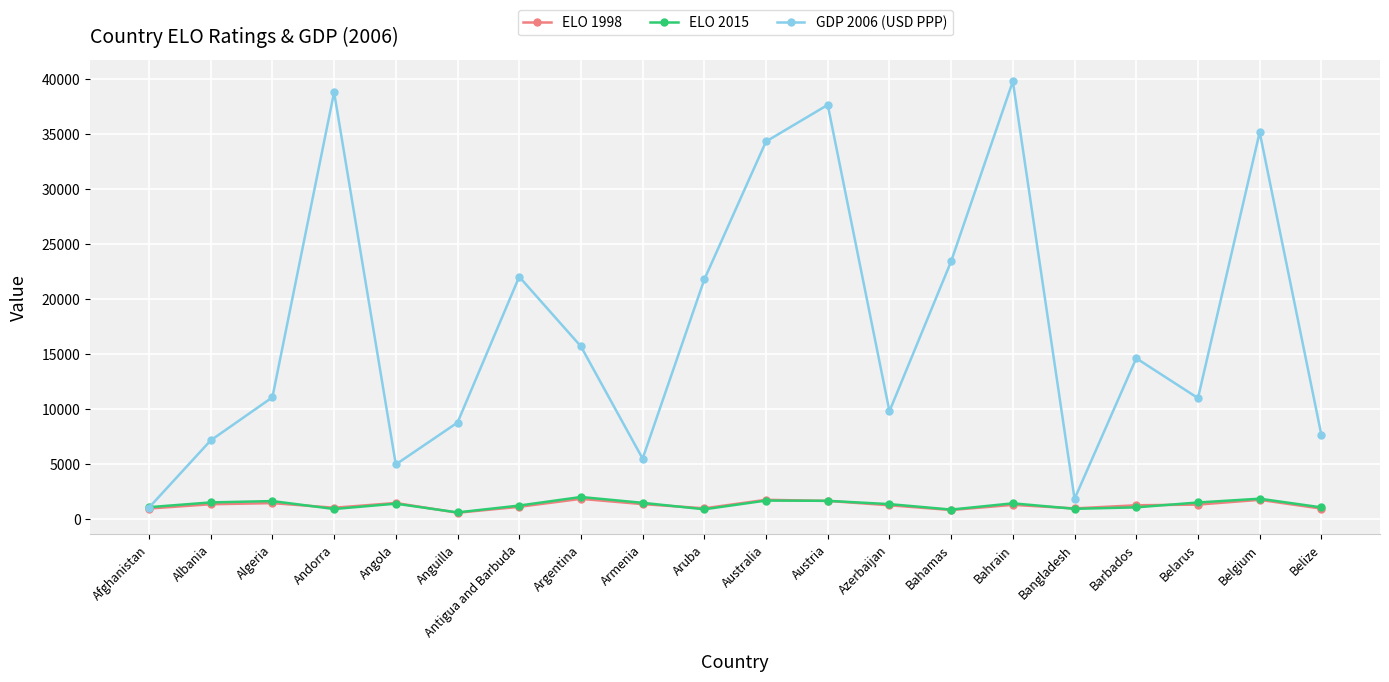

What is the total value across all series at Belarus?

13915